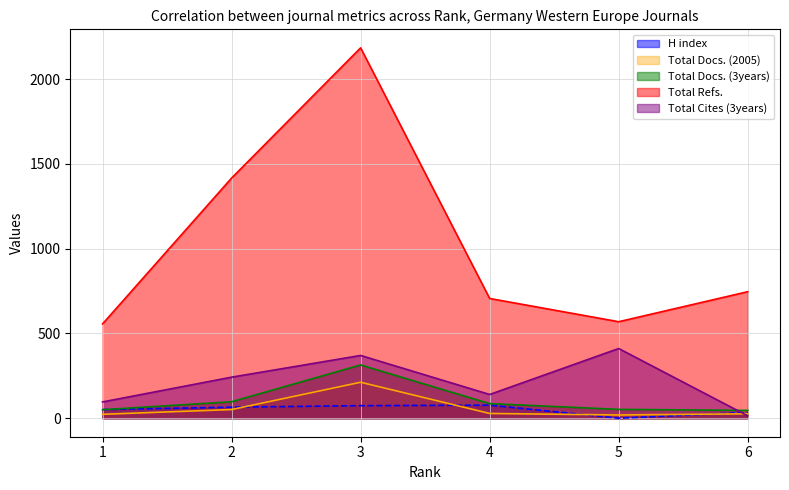

In Total Cites (3years), how many points are higher than both neighbors (excluding endpoints)?

2